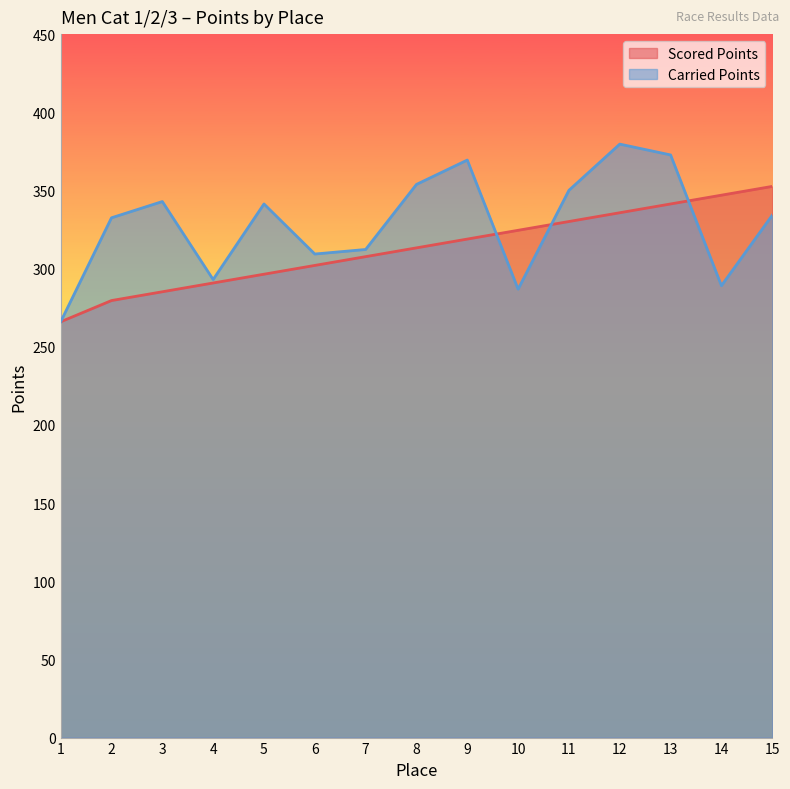

What is the difference between the Scored Points values at 10 and 13?

16.9